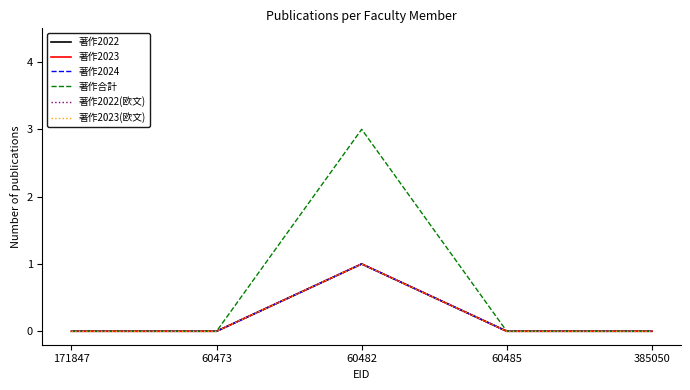

How many lines are shown in the chart?

6